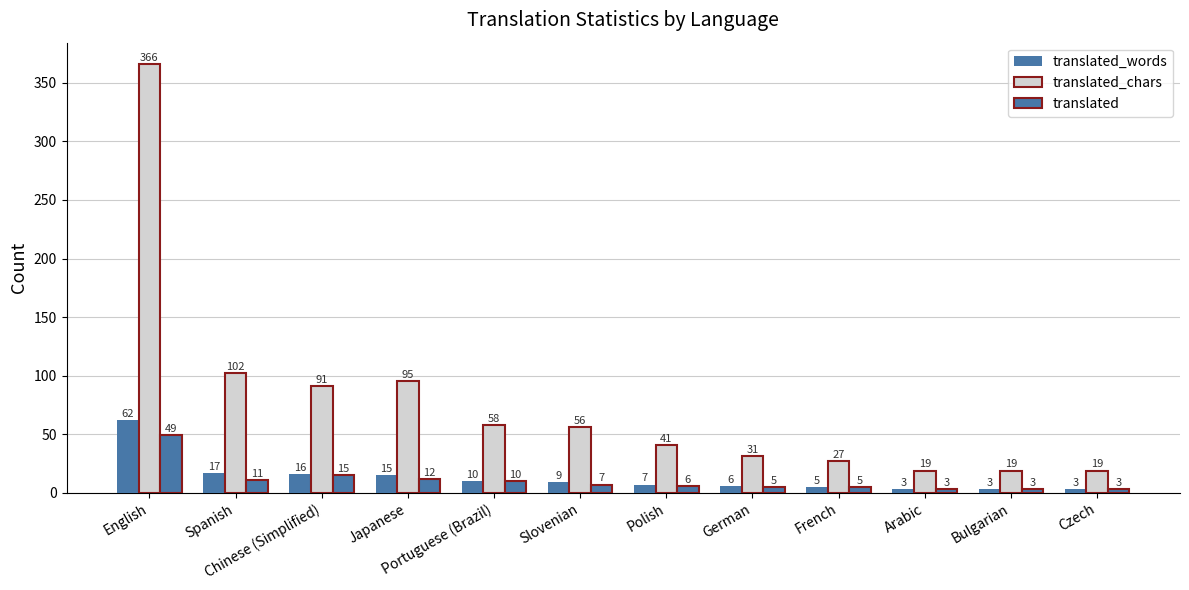

Does the chart contain stacked bars?

No